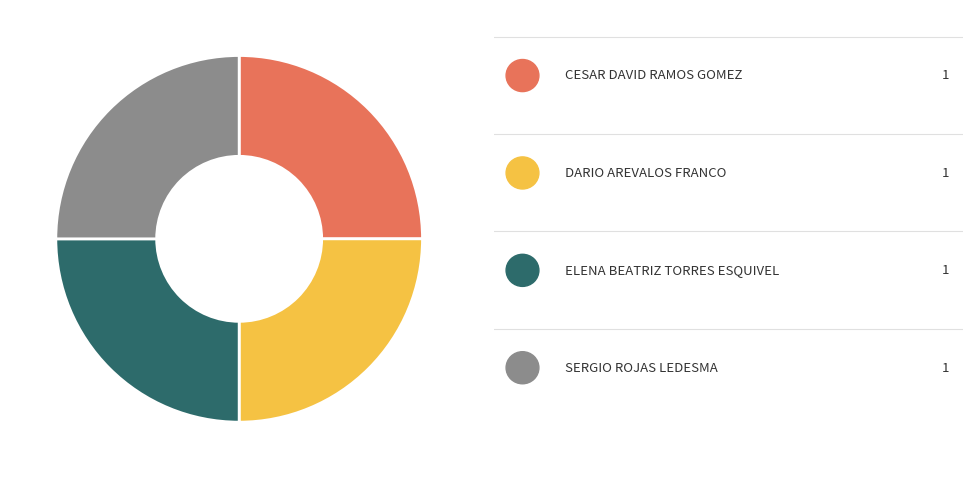

Does any single category account for the majority?

No